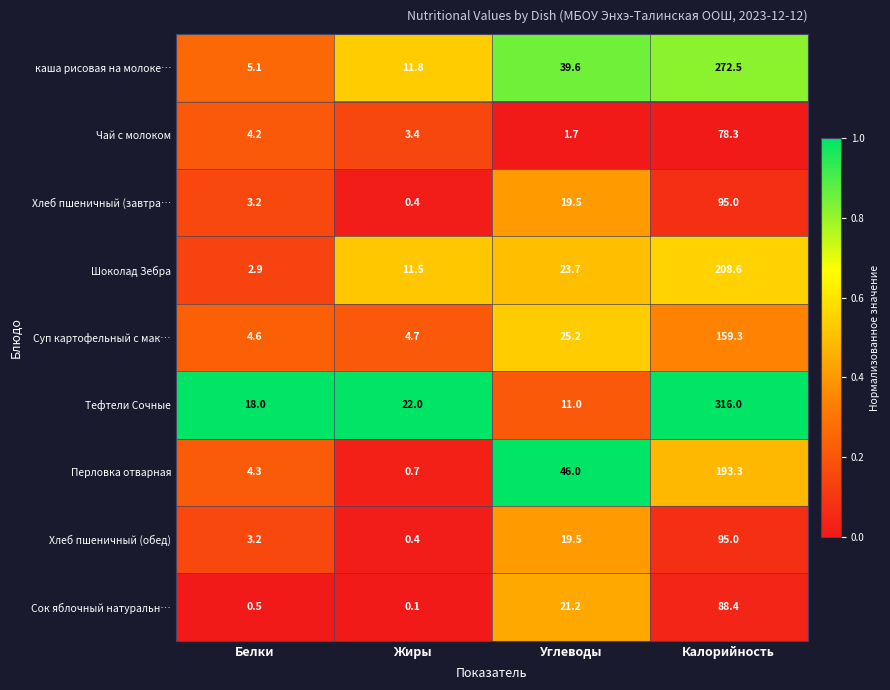

Between Белки and Жиры, which series saw the biggest shift?

Шоколад Зебра